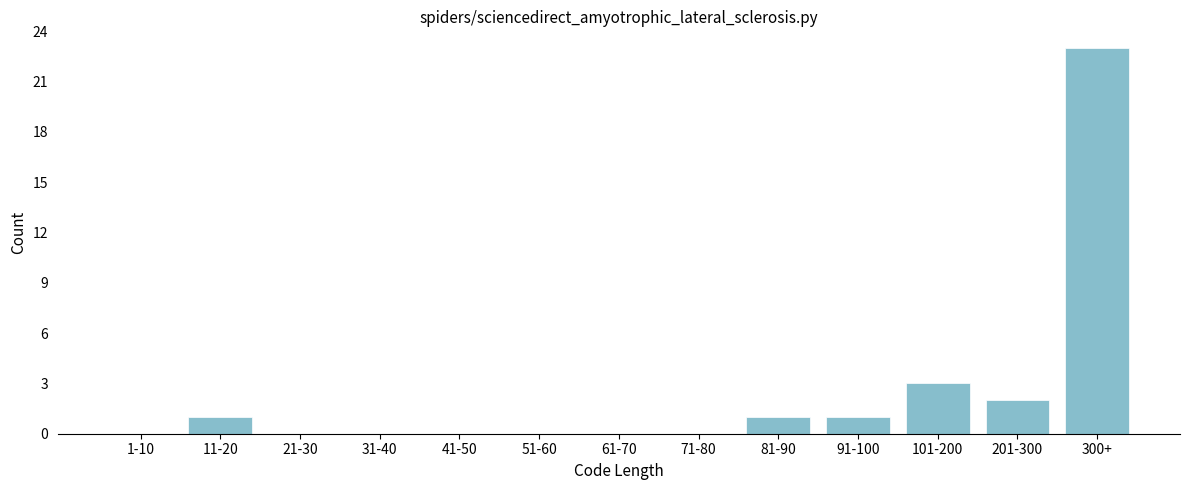

Reading left to right, list all the values displayed in this chart.

1-10=0	11-20=1	21-30=0	31-40=0	41-50=0	51-60=0	61-70=0	71-80=0	81-90=1	91-100=1	101-200=3	201-300=2	300+=23